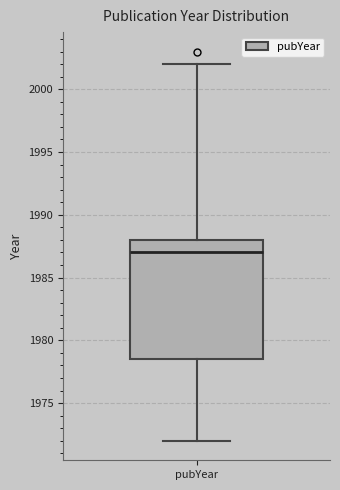

Read this box plot against the y-axis: the position of the median line, the range covered by the box, and the ends of both whiskers. The values are not printed on the chart, so give them approximately, as read against the axis.

median 1987.0, box 1978.5 to 1988.0, whiskers 1972.0 to 2002.0